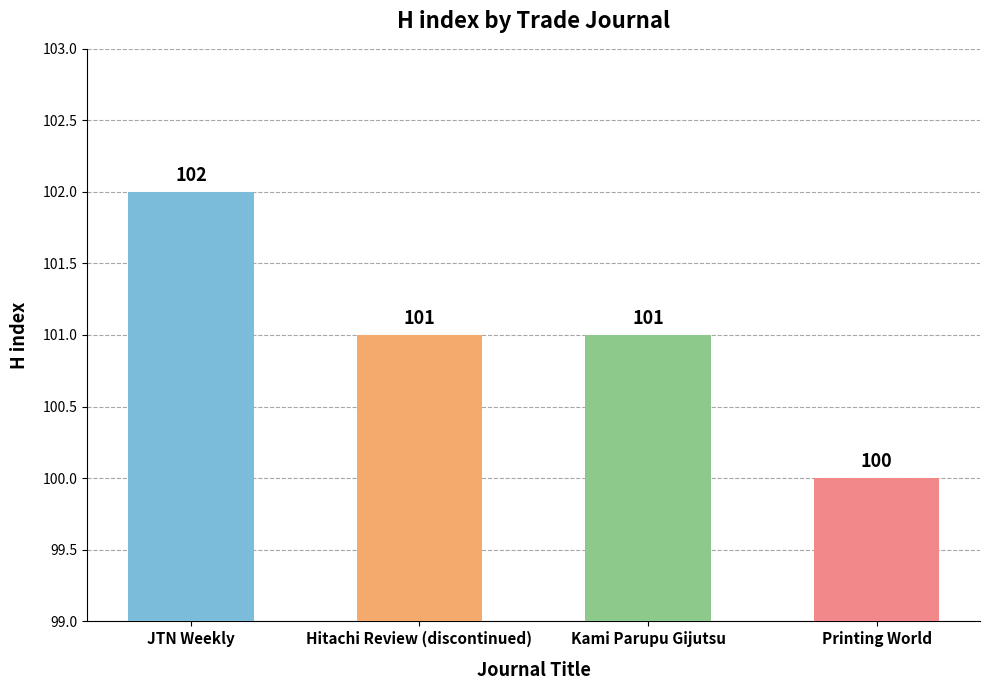

Are the bars grouped side by side (vs. stacked)?

No